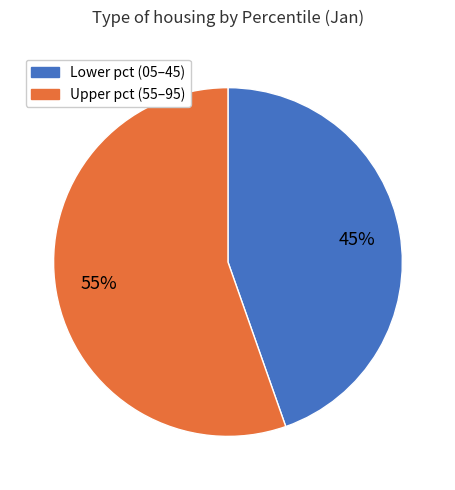

Is there any slice that represents more than half of the pie?

Yes